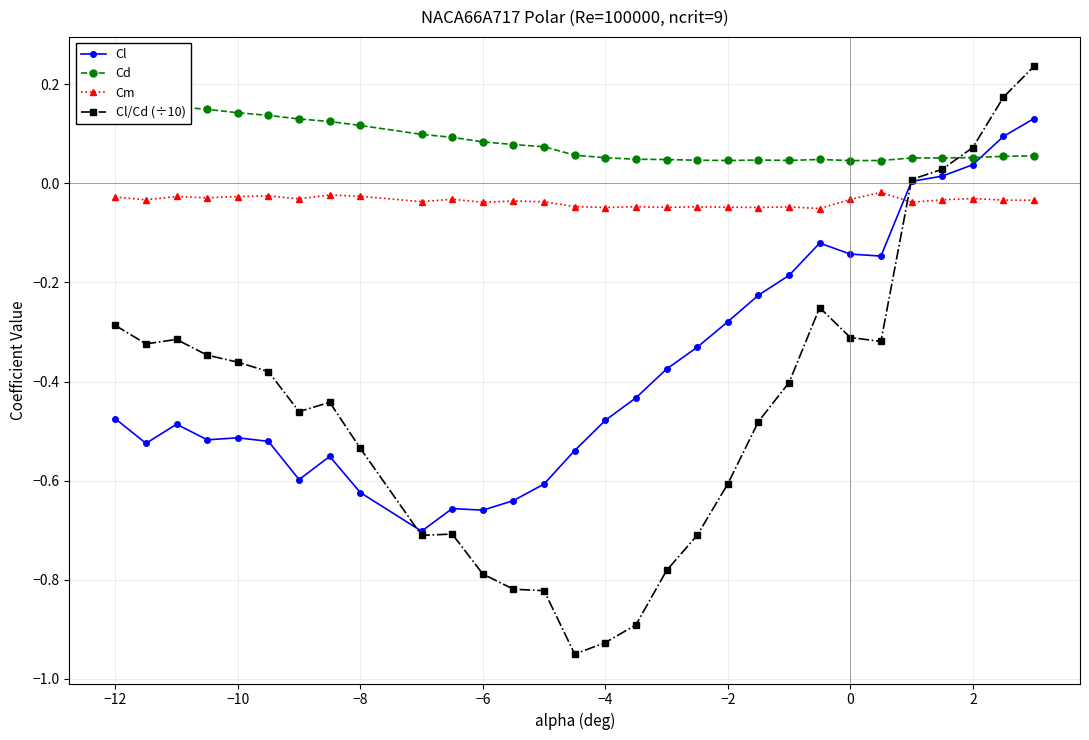

What is the highest value of the Cl series?

0.1